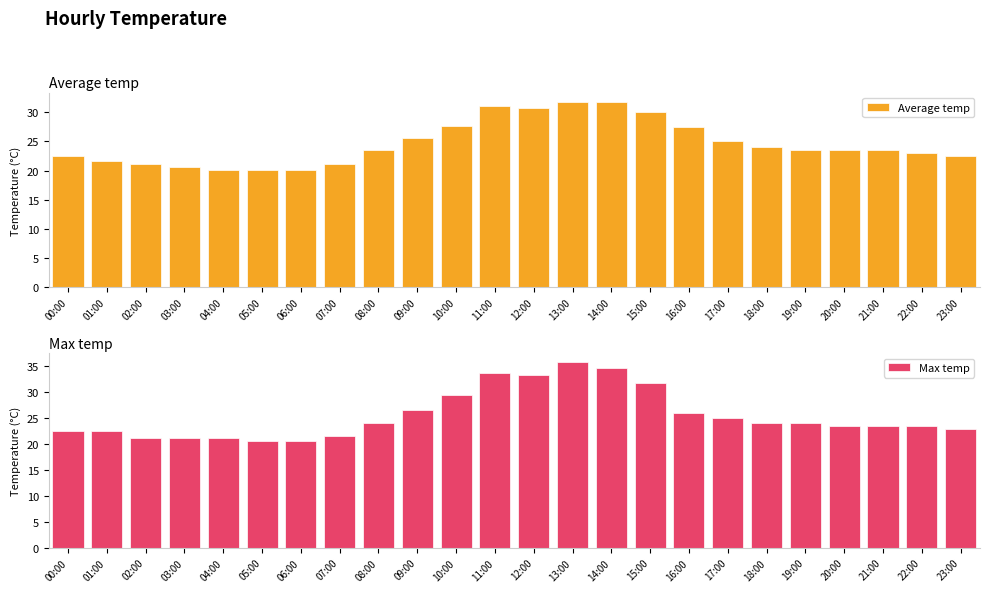

Is it true that Max temp equals 34.8 at 14:00?

True